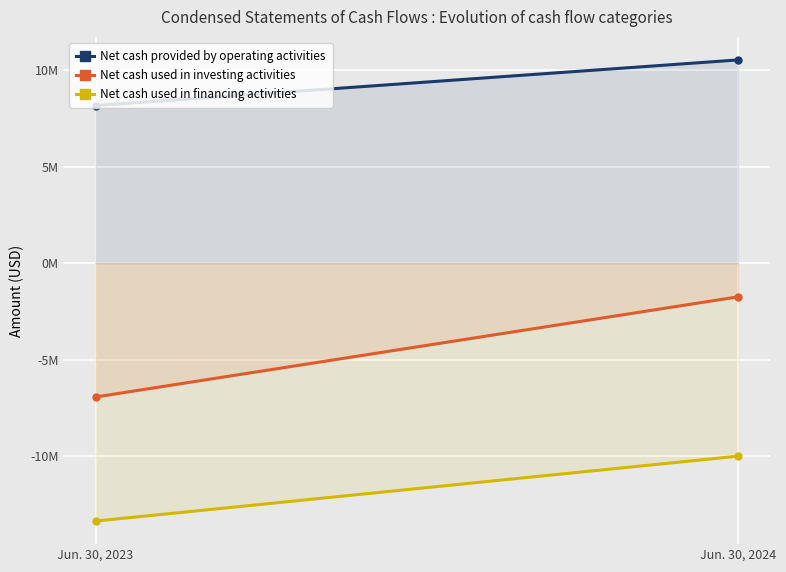

Which series has the largest total across all categories?

Net cash provided by operating activities